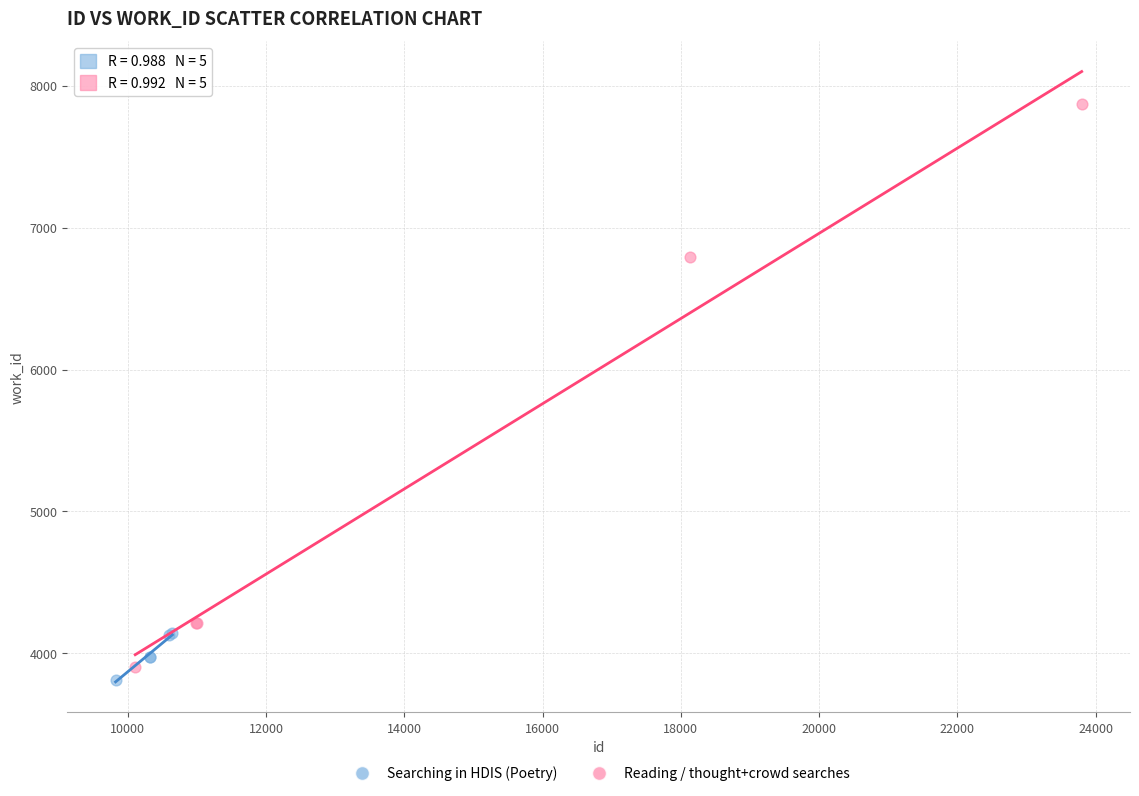

Which series reaches the maximum Y coordinate?

Reading / thought+crowd searches